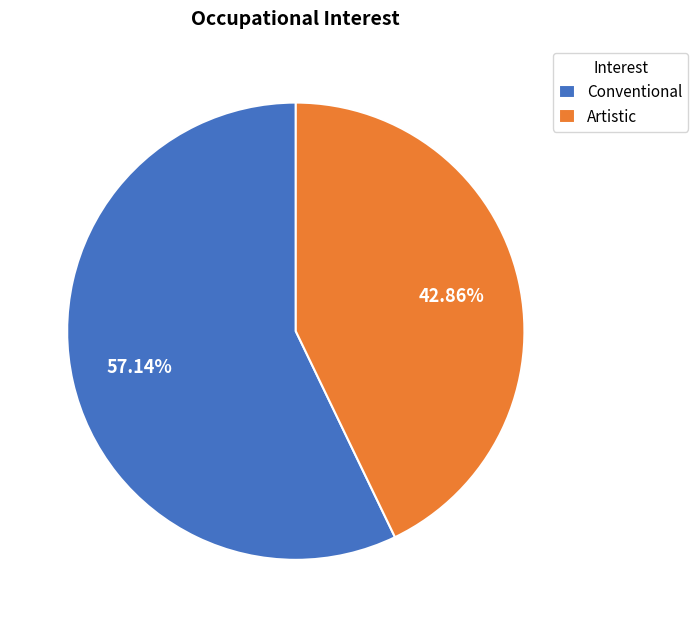

Approximately how many times larger is the value at Artistic compared to Conventional?

0.8